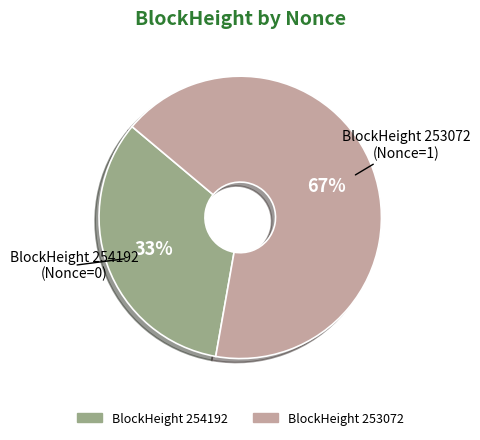

To the nearest percent, what is the average slice percentage?

50%